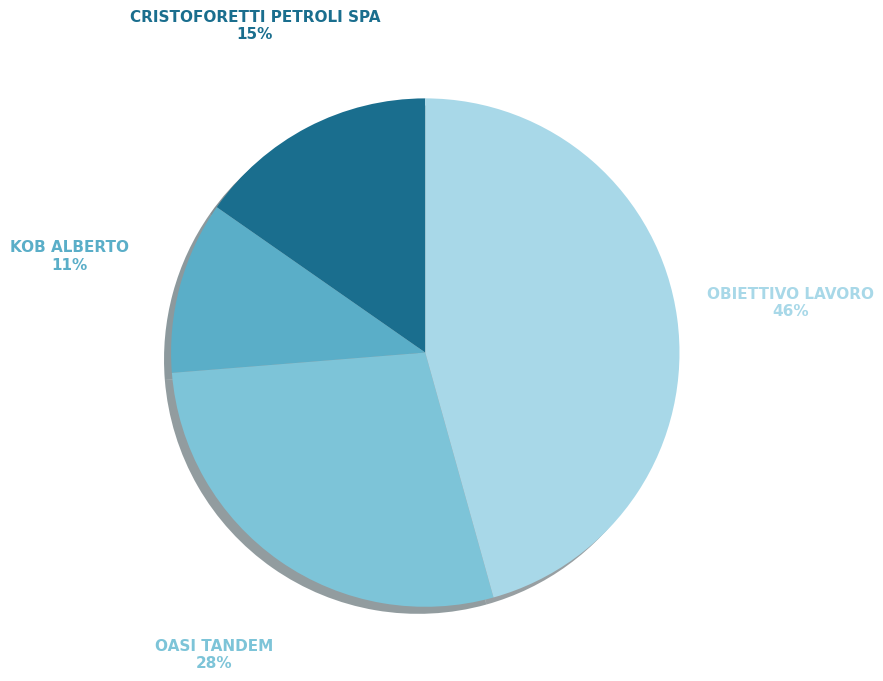

Which has a higher value, CRISTOFORETTI PETROLI SPA or OASI TANDEM?

OASI TANDEM